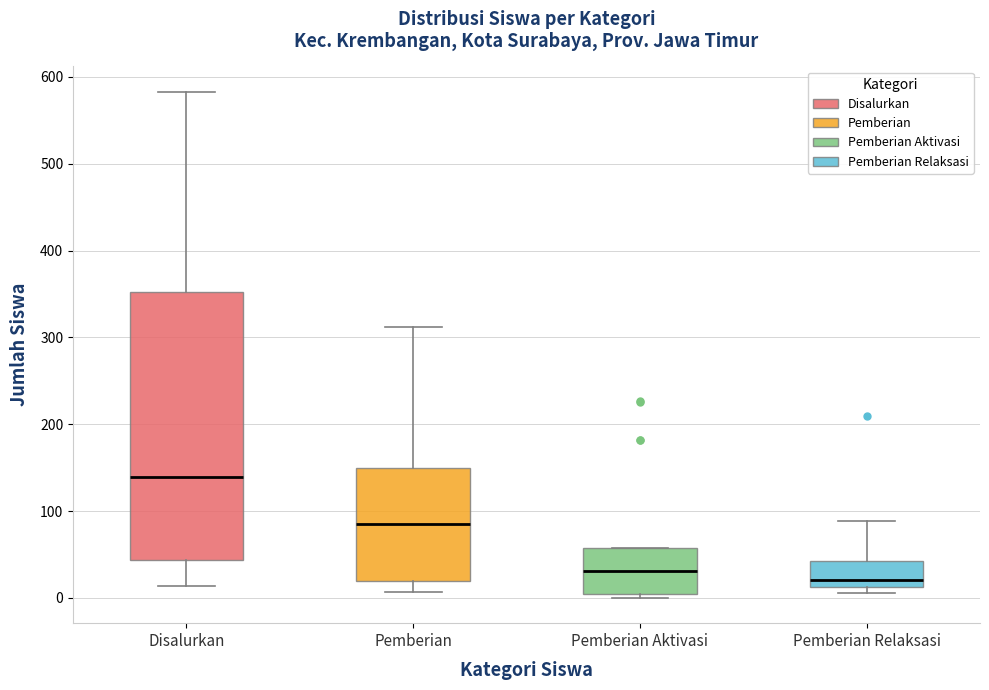

Where does the median line of the box for Pemberian Relaksasi sit on the y-axis? The values are not printed on the chart, so give them approximately, as read against the axis.

20